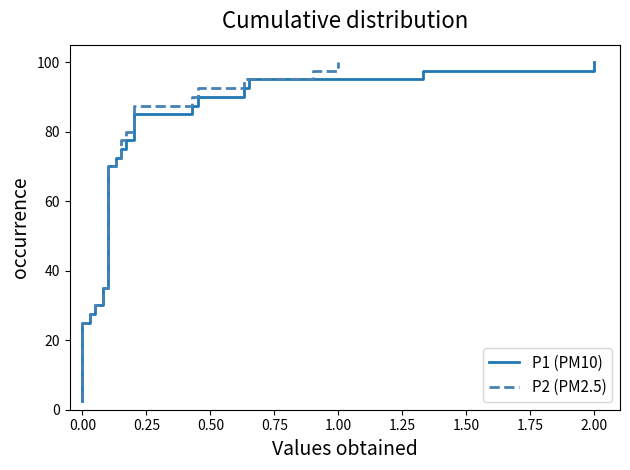

What is the difference between the second highest and second lowest values in the P1 (PM10) series?

92.5